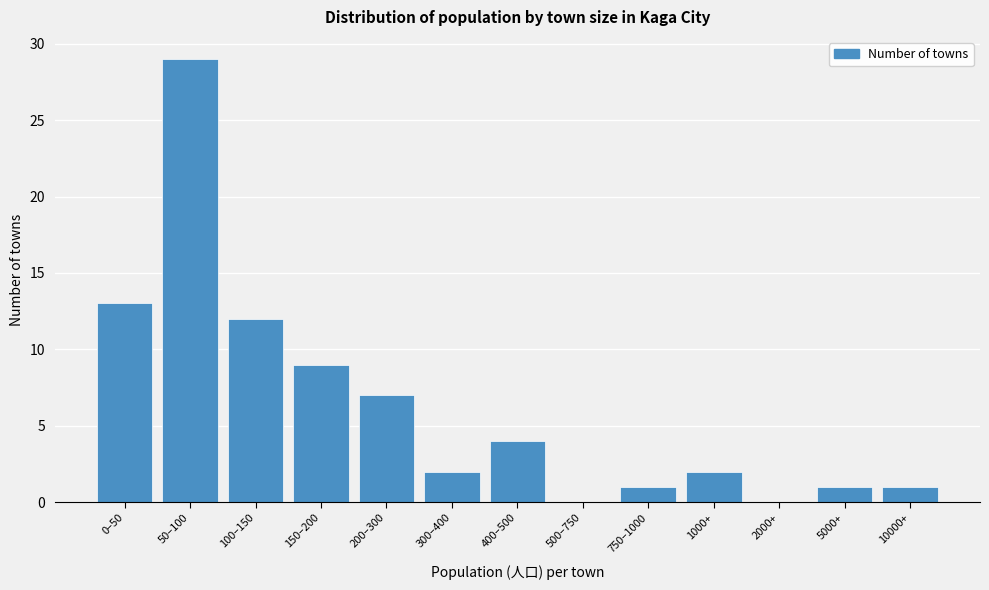

Reading right to left, transcribe all the data shown in this chart.

10000+=1	5000+=1	2000+=0	1000+=2	750–1000=1	500–750=0	400–500=4	300–400=2	200–300=7	150–200=9	100–150=12	50–100=29	0–50=13